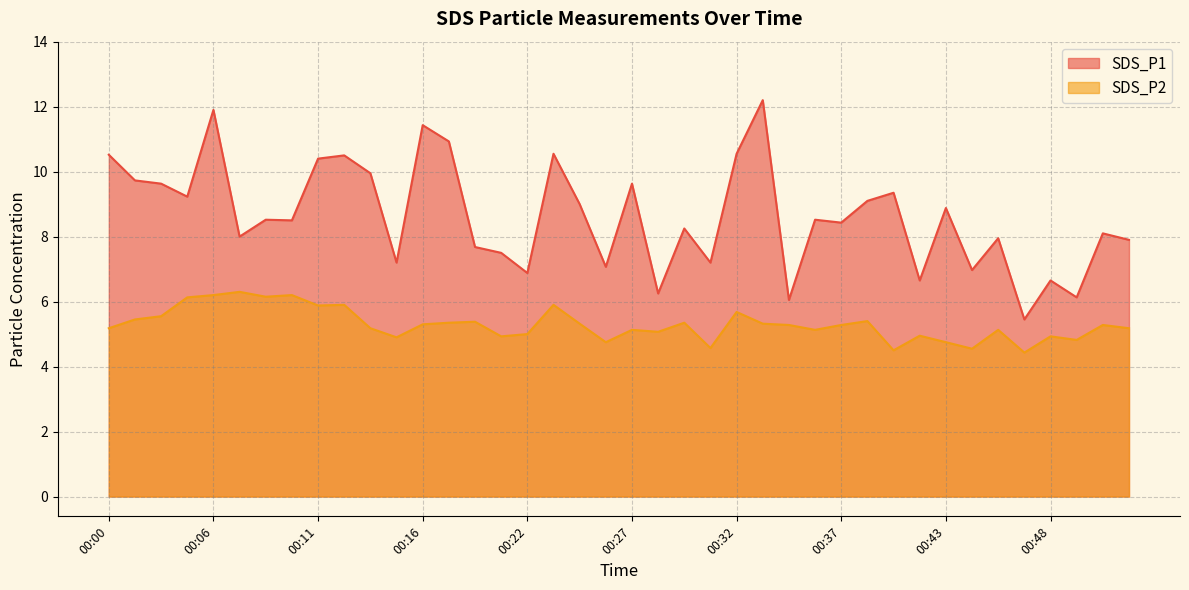

True or false: SDS_P1 and SDS_P2 intersect in this chart.

False